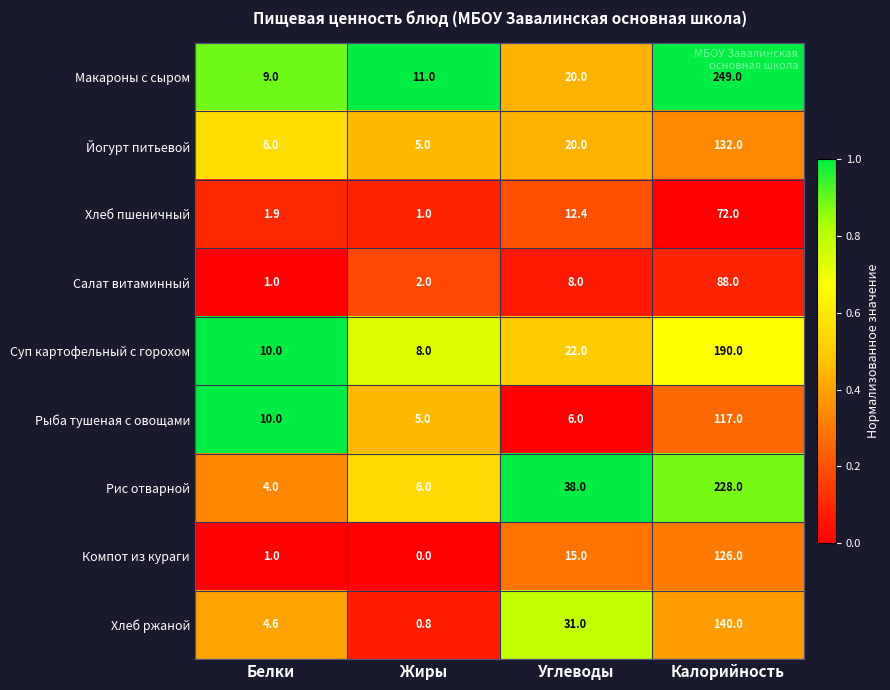

The value of Хлеб пшеничный at Углеводы is 19.3. True or false?

False